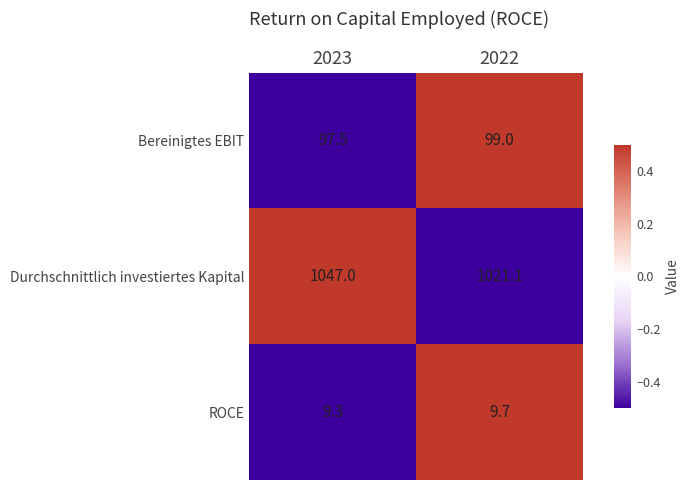

Rank the series at 2022 from highest to lowest value.

Durchschnittlich investiertes Kapital, Bereinigtes EBIT, ROCE